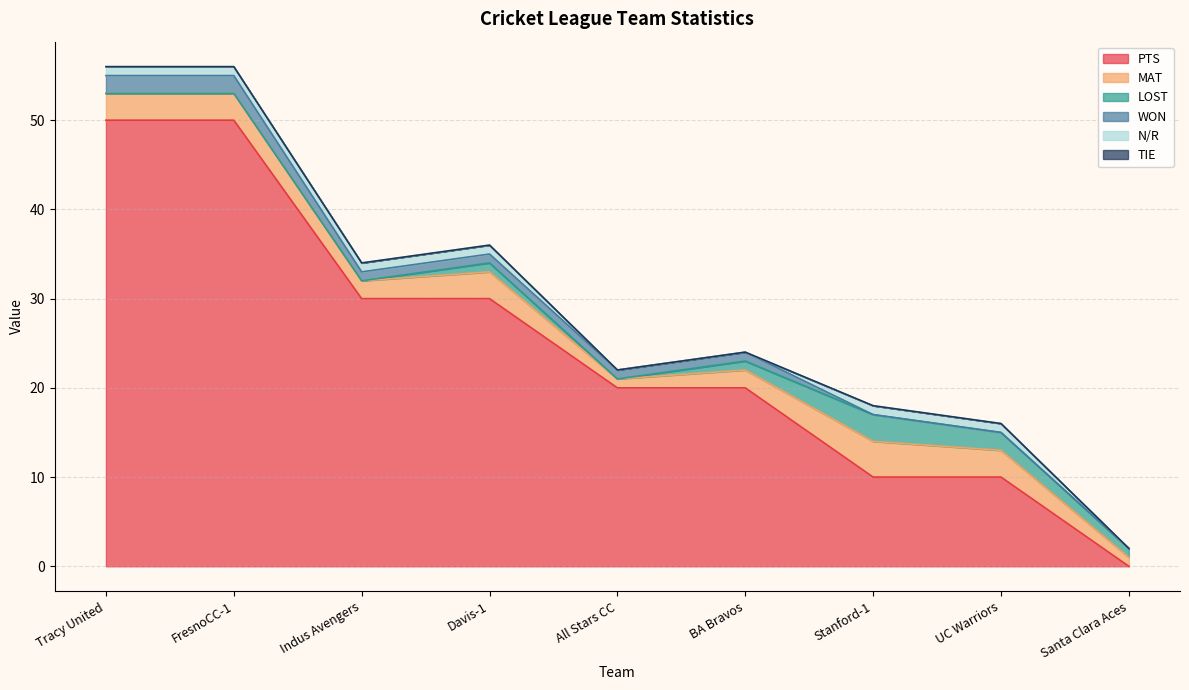

Rank the series at BA Bravos from lowest to highest value.

N/R, TIE, LOST, WON, MAT, PTS